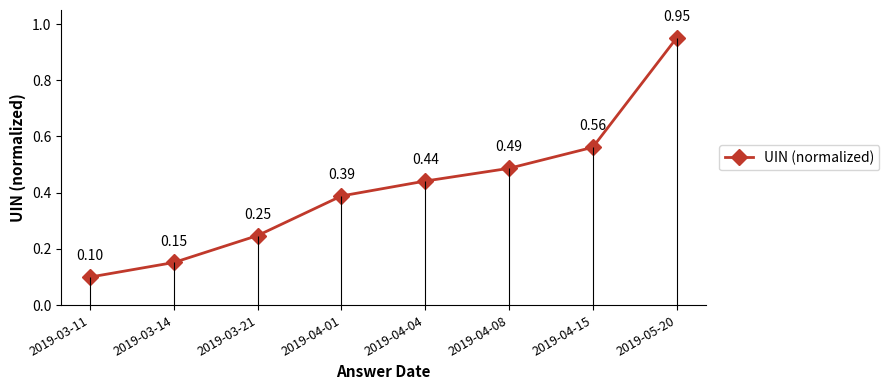

What is the difference between the second highest and minimum values?

0.5